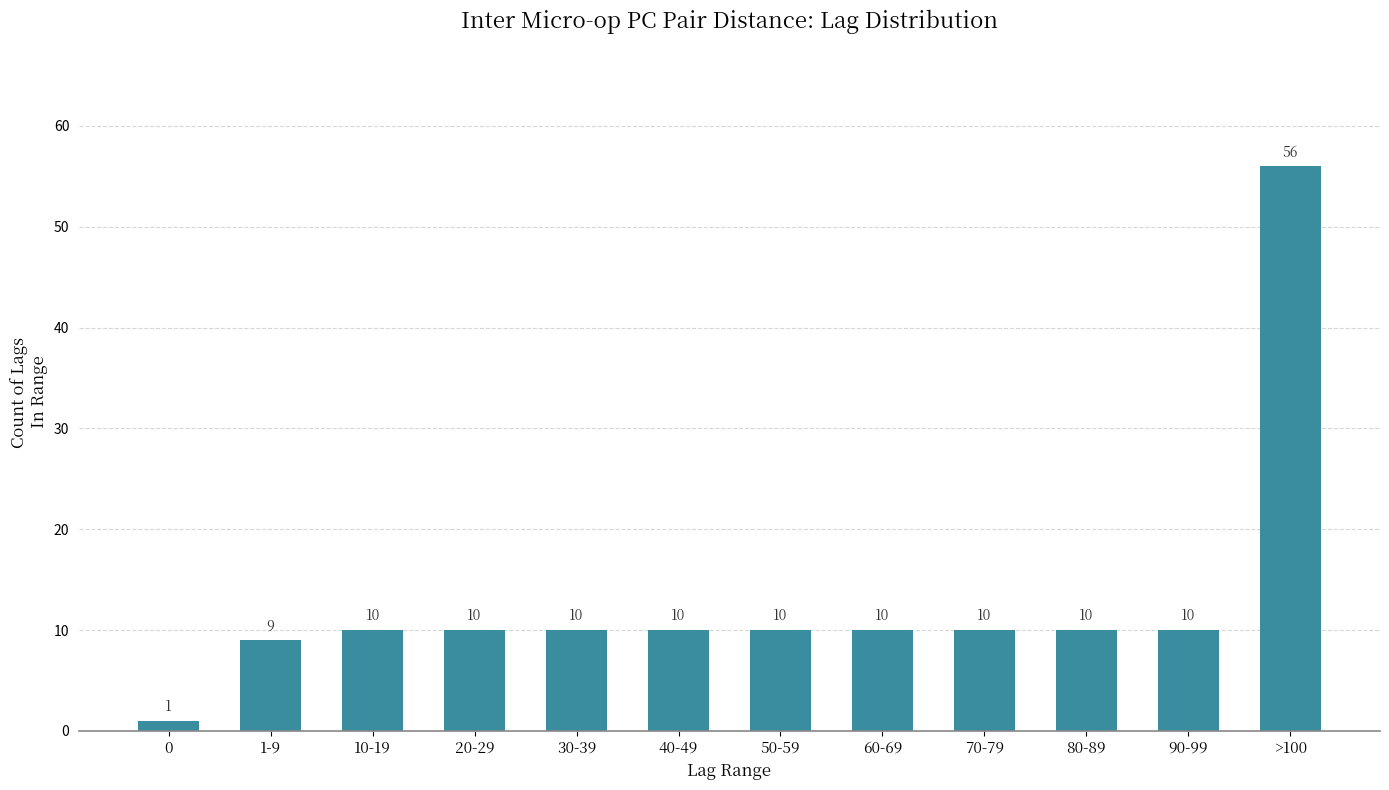

Reading right to left, list all the values displayed in this chart.

>100=56	90-99=10	80-89=10	70-79=10	60-69=10	50-59=10	40-49=10	30-39=10	20-29=10	10-19=10	1-9=9	0=1